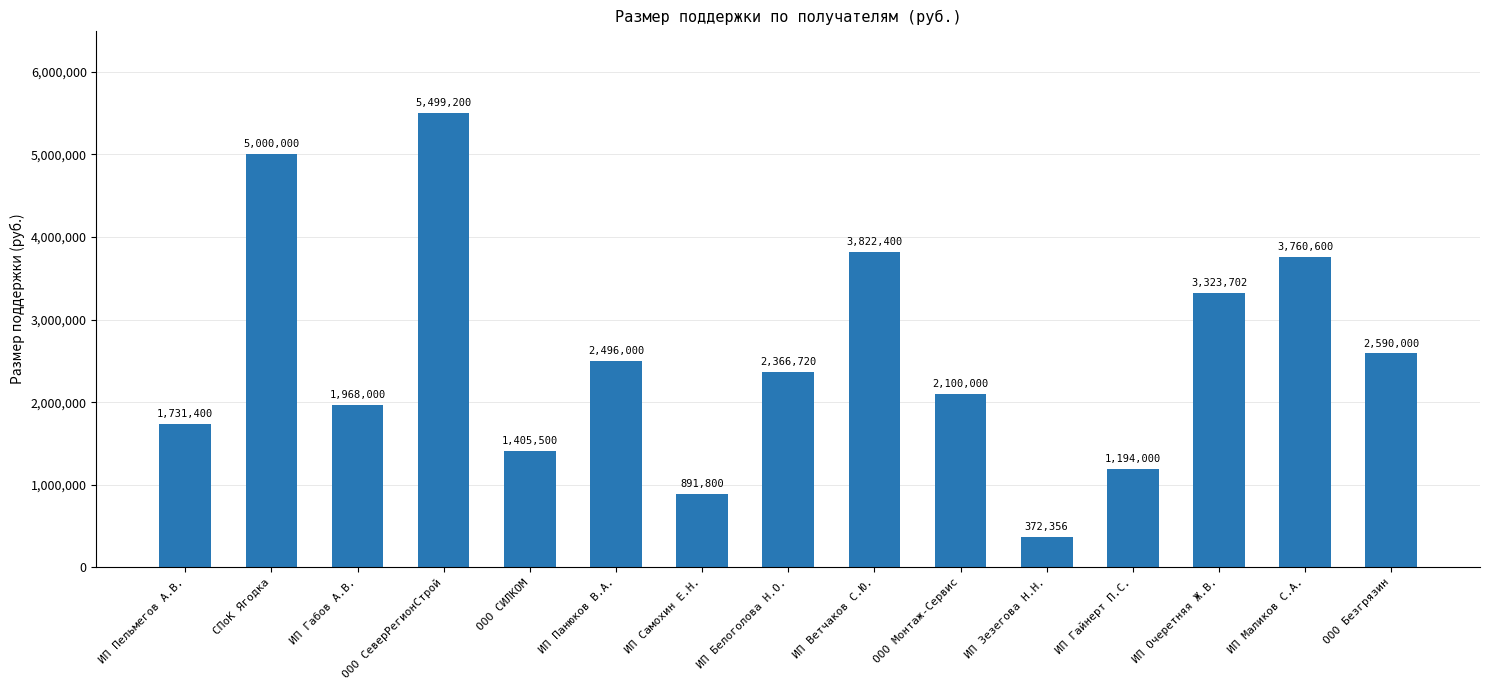

What is the maximum value shown in the chart?

5499200.0